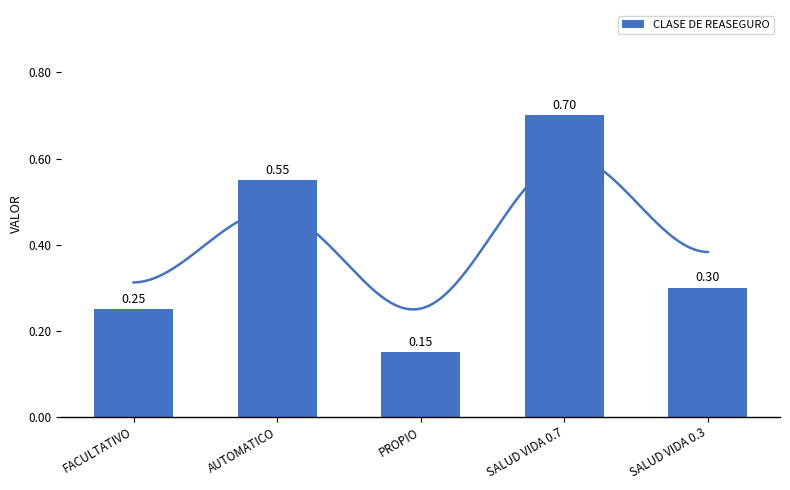

Reading left to right, transcribe all the data shown in this chart.

FACULTATIVO=0.2	AUTOMATICO=0.6	PROPIO=0.1	SALUD VIDA 0.7=0.7	SALUD VIDA 0.3=0.3